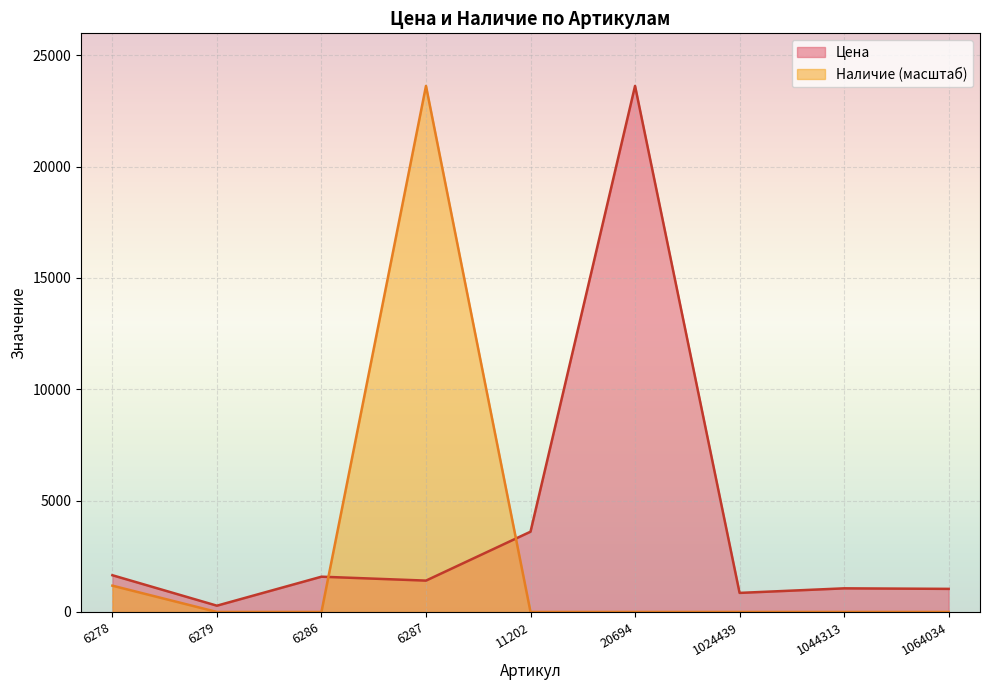

What is the greatest value displayed?

23625.0